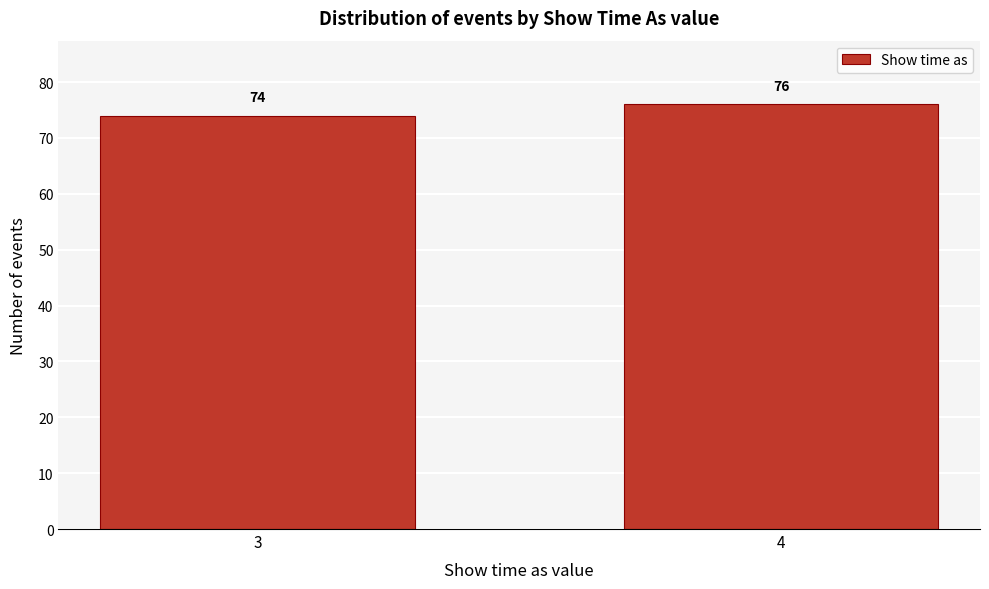

Reading left to right, what are all the values shown in this chart?

74	76